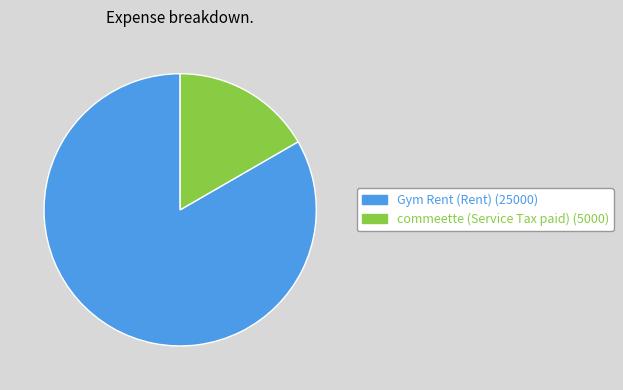

The commeette (Service Tax paid) slice represents 17% of the pie. True or false?

True